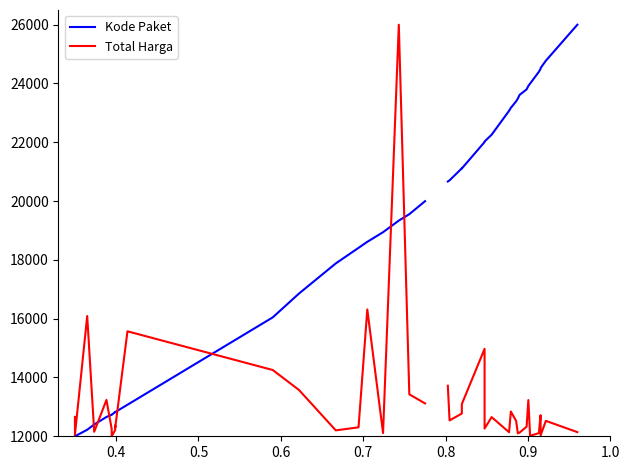

List the series in order of their peak value, lowest first.

Kode Paket, Total Harga